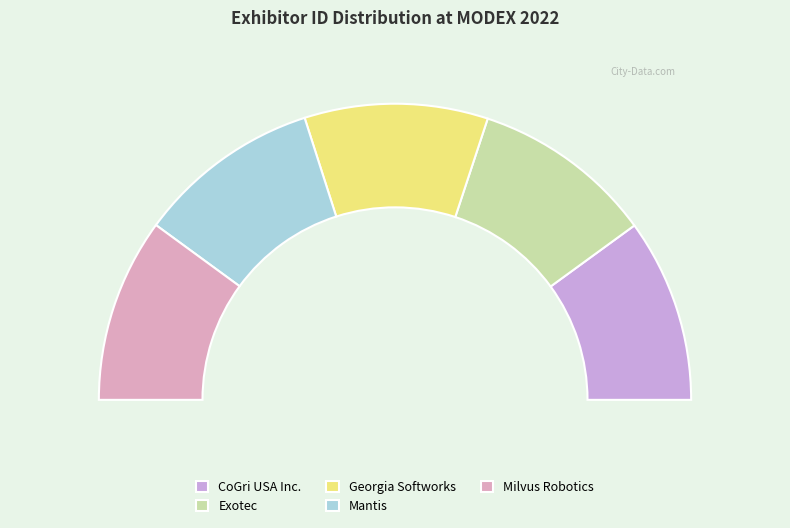

What percentage is the CoGri USA Inc. slice, to the nearest percent?

20%